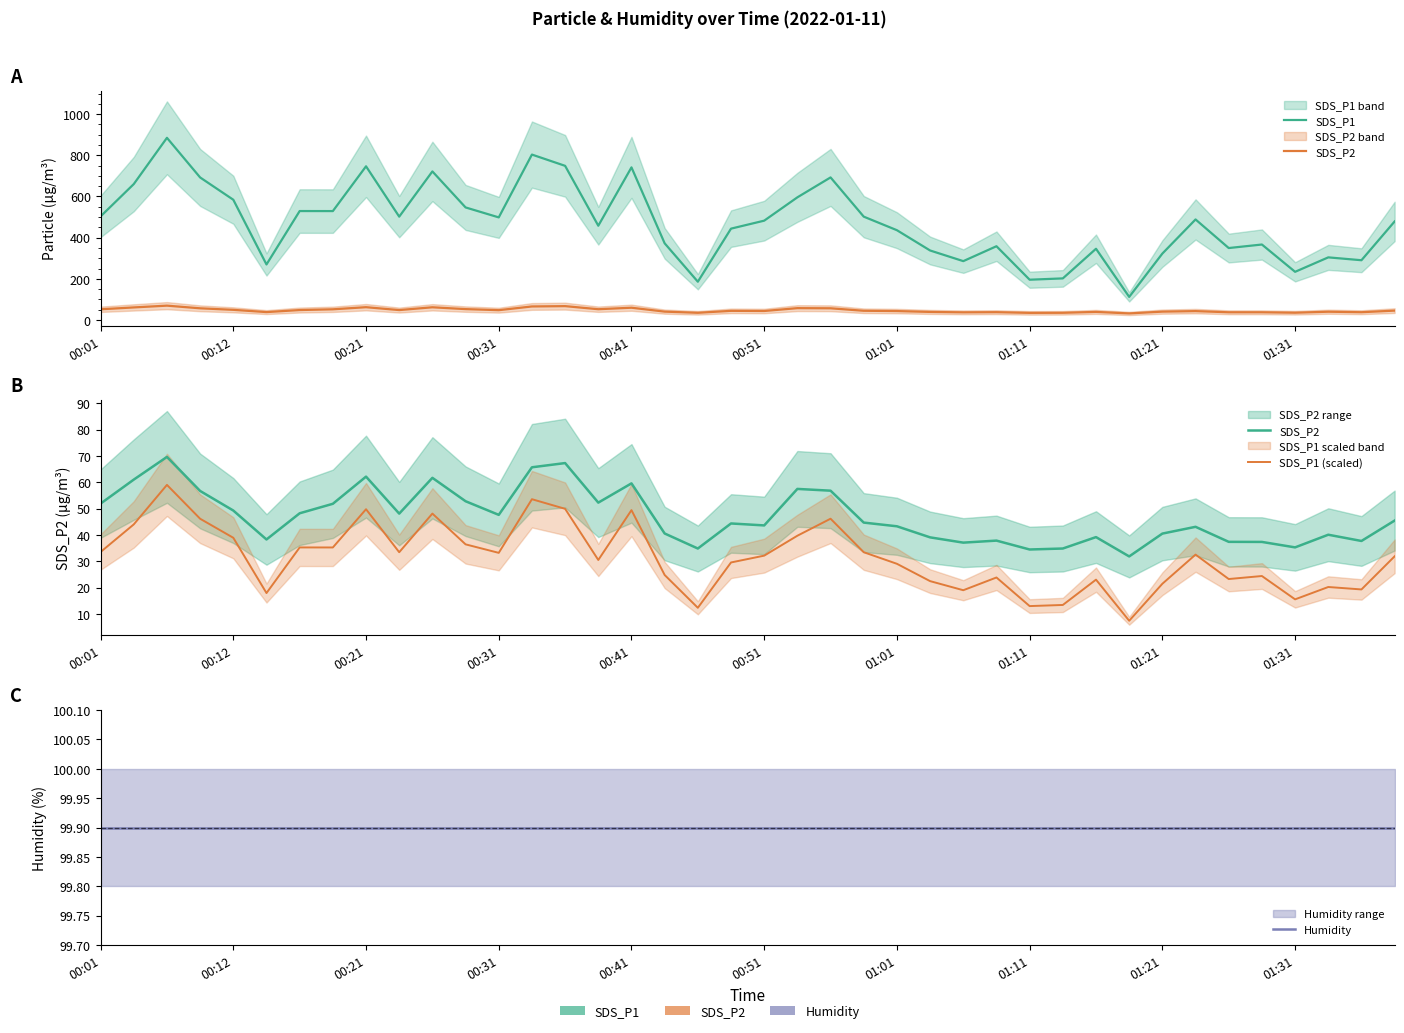

What is the maximum value shown in the chart?

884.9